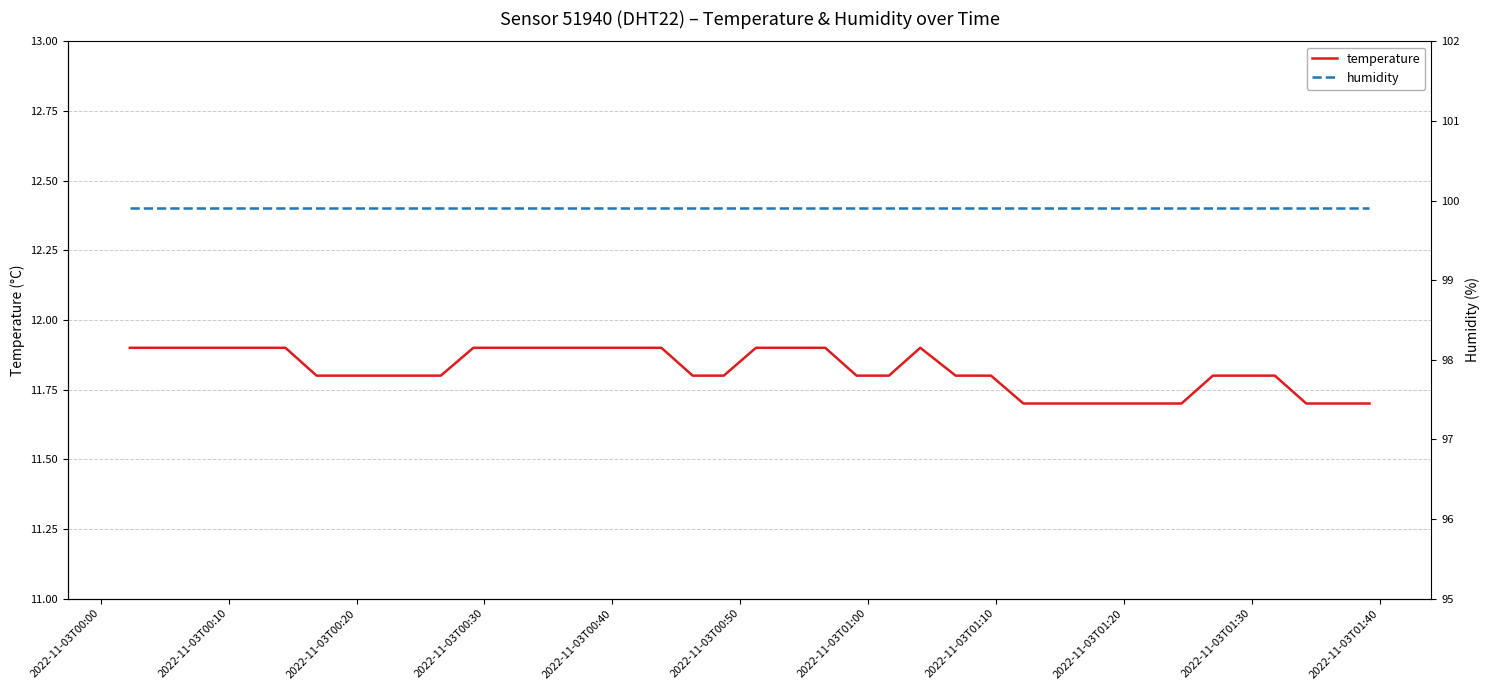

Which category has the highest value in the humidity series?

2022-11-03T00:00